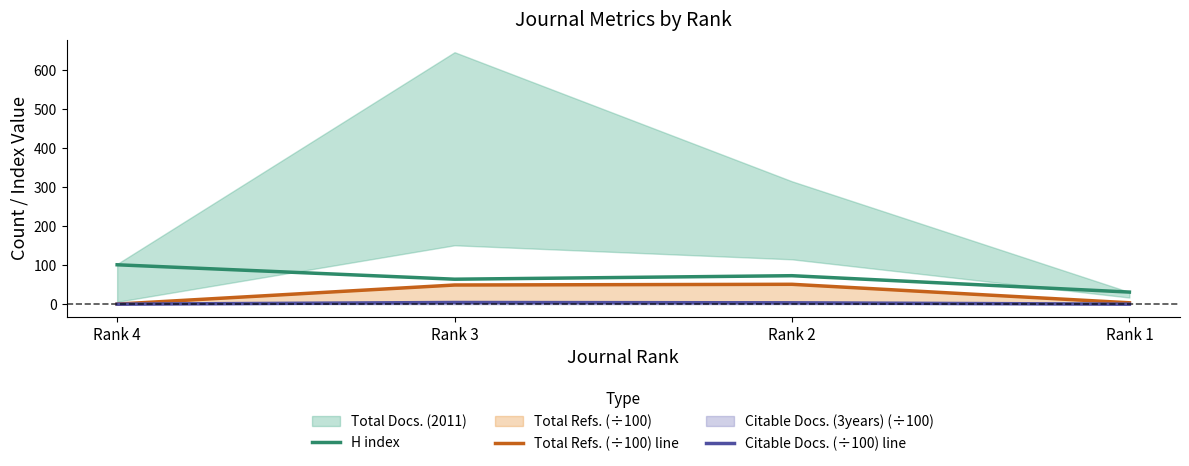

What is the difference between the Total Refs. (÷100) line values at Rank 4 and Rank 3?

49.0